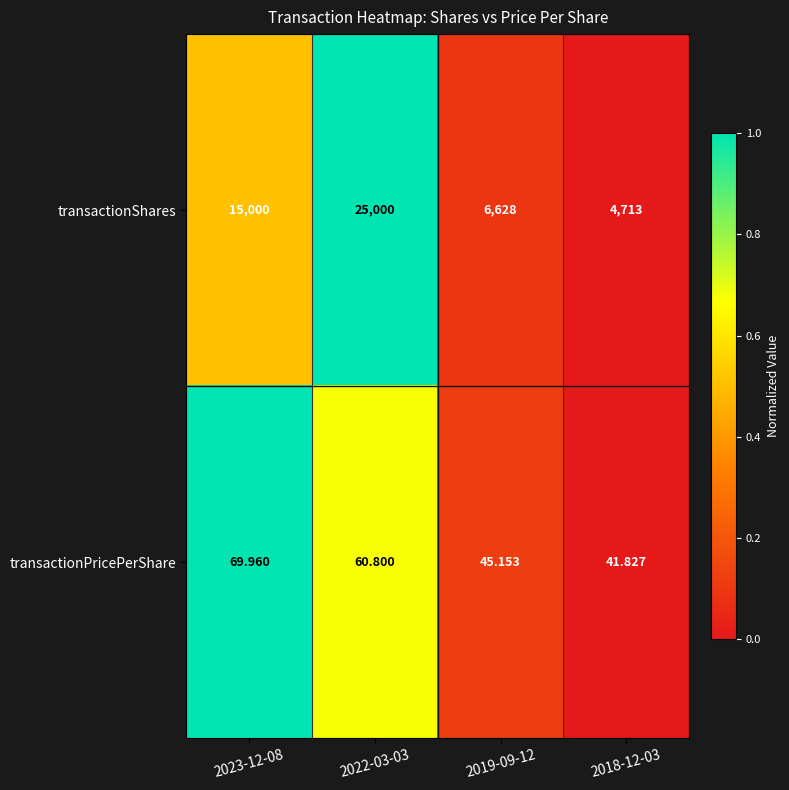

Between 2022-03-03 and 2019-09-12, which series saw the biggest shift?

transactionShares